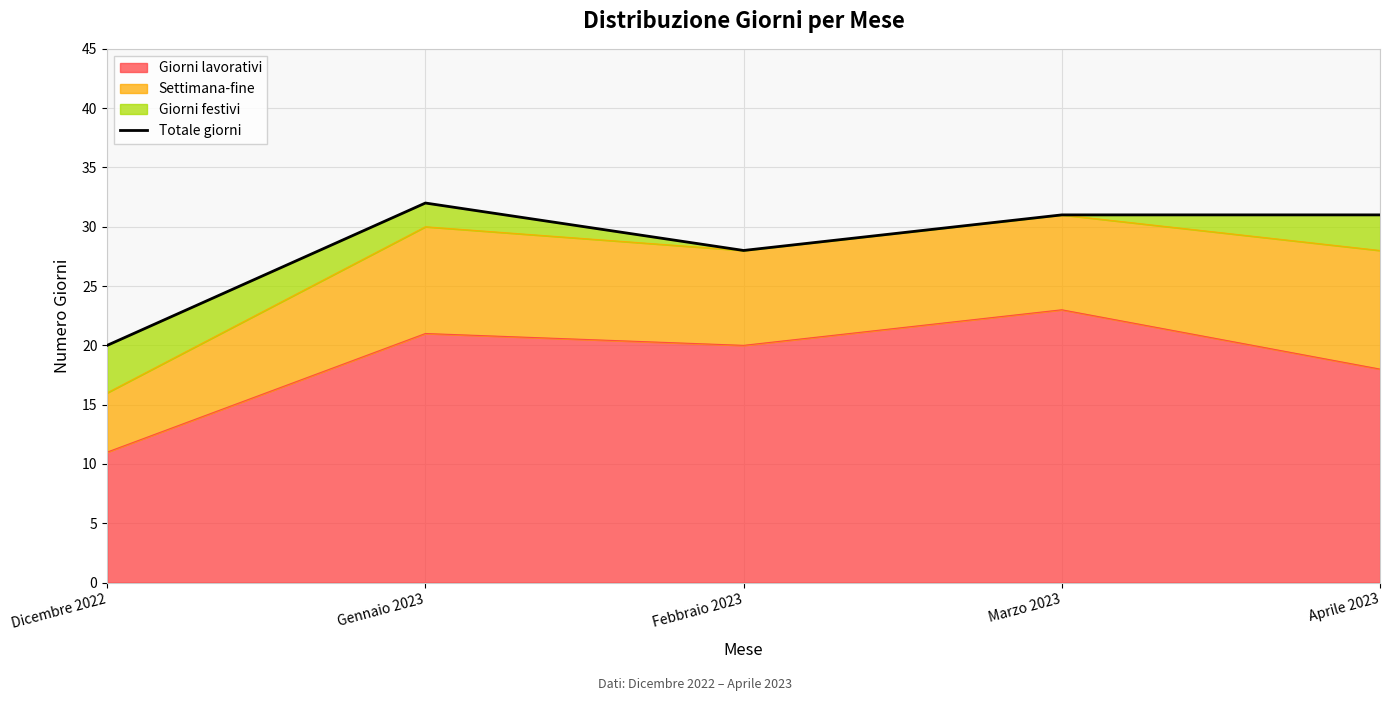

True or false: the data shows 41 at Marzo 2023.

False